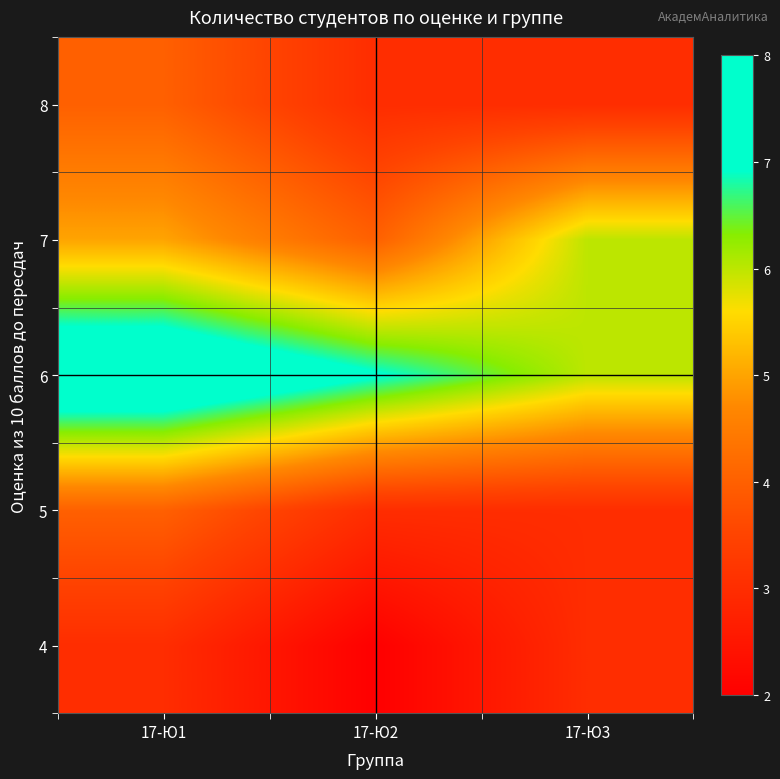

Reading left to right, list all the values displayed in this chart.

4: 17-Ю1=3	17-Ю2=2	17-Ю3=3
5: 17-Ю1=4	17-Ю2=3	17-Ю3=3
6: 17-Ю1=8	17-Ю2=7	17-Ю3=6
7: 17-Ю1=5	17-Ю2=4	17-Ю3=6
8: 17-Ю1=4	17-Ю2=3	17-Ю3=3